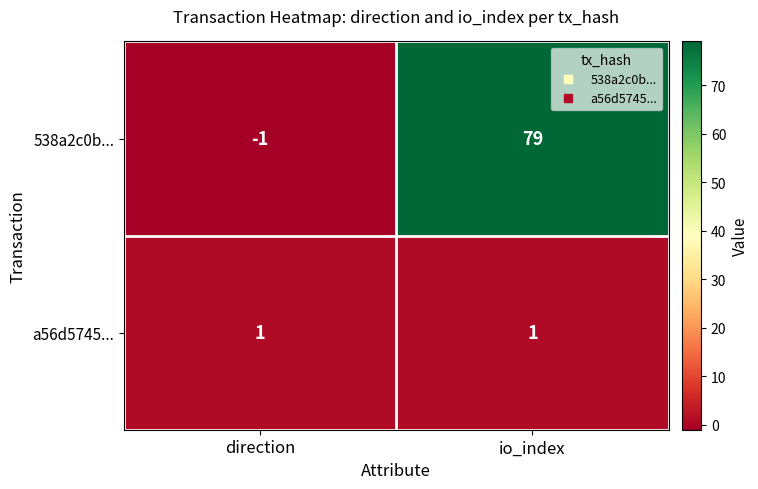

What is the difference between the highest and lowest values at direction?

2